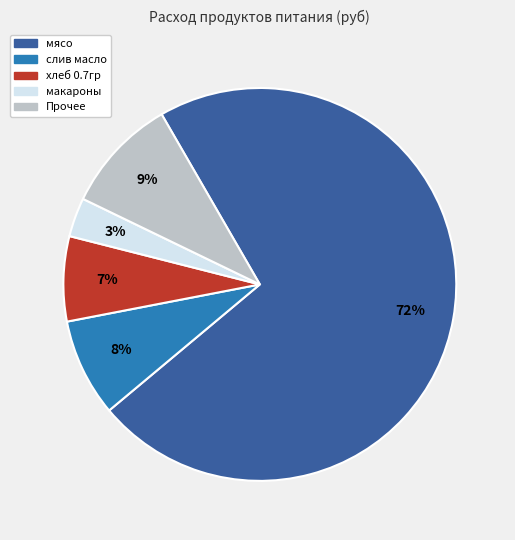

To the nearest percent, what is the average slice percentage?

20%